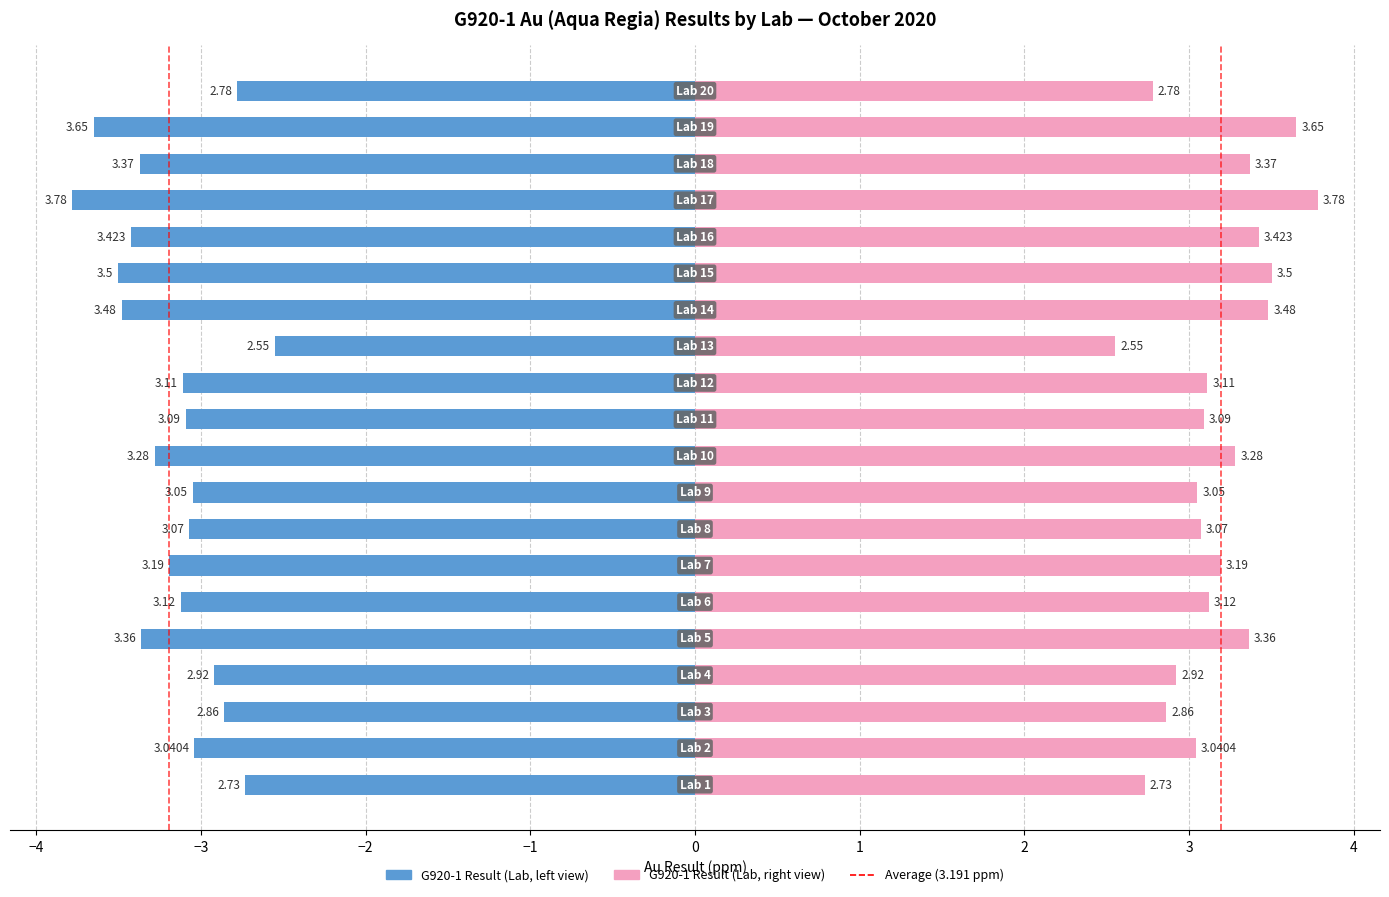

At which category does the chart reach its peak across all series?

Lab 17